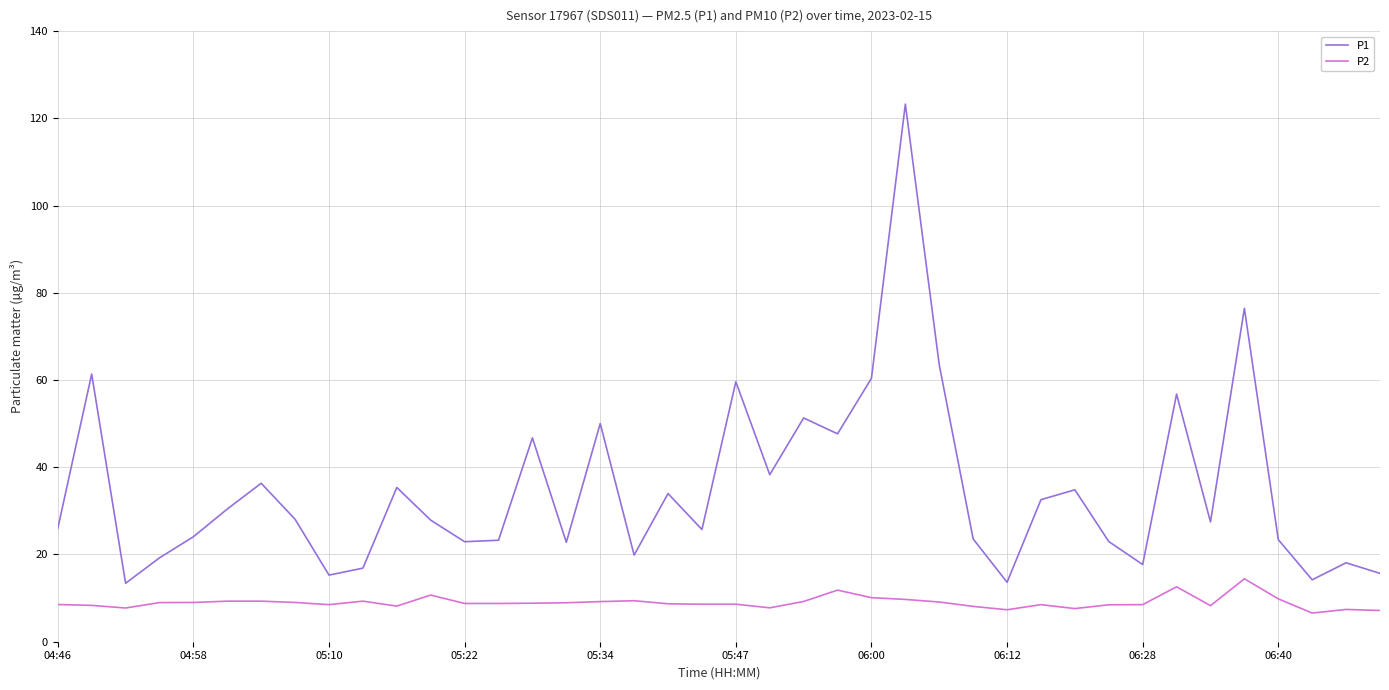

What is the maximum value for P2?

14.4